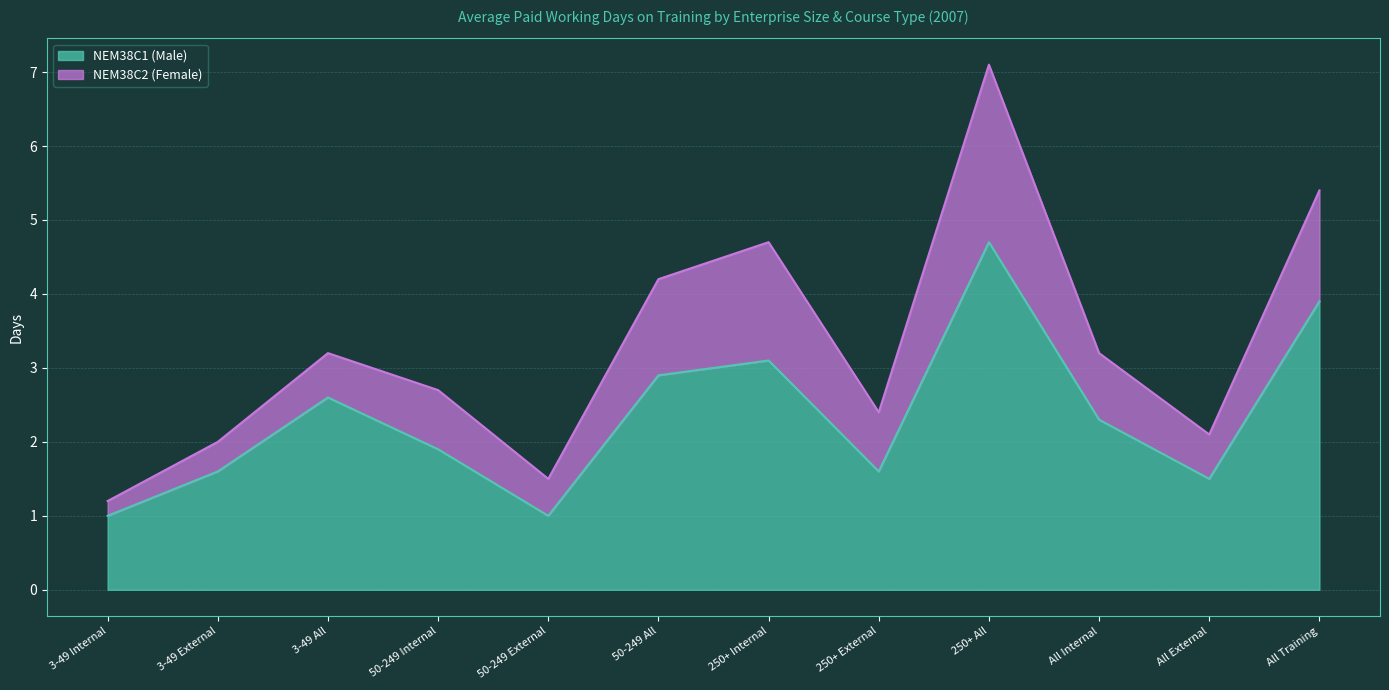

What is the smallest value displayed?

1.0